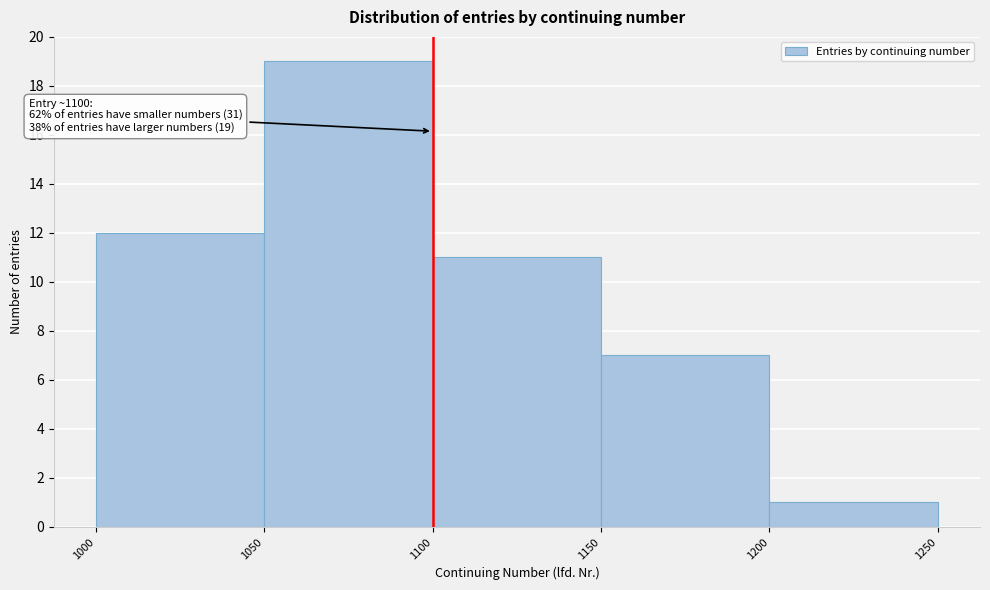

Which range on the x-axis has the tallest bar?

1050 to 1100